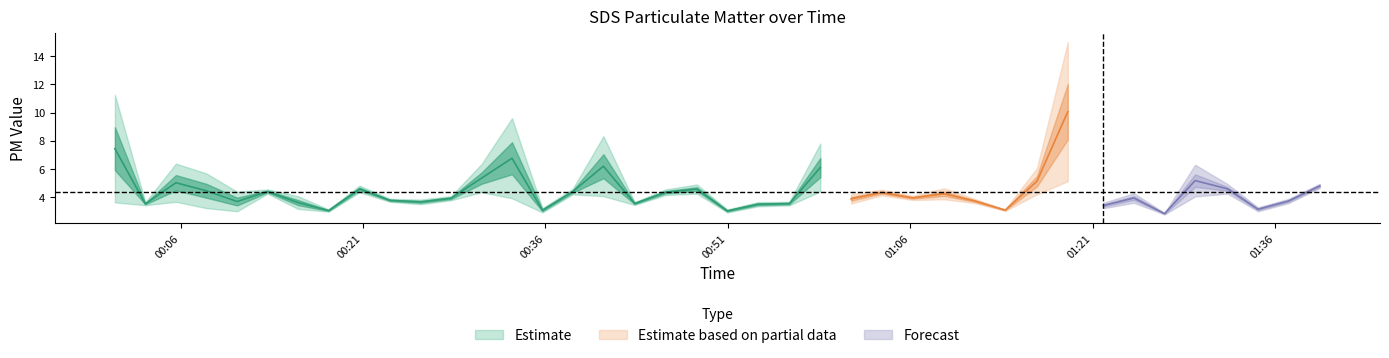

The SDS_P1 series shows 6.4 at 2022/08/27 00:45:53. True or false?

False